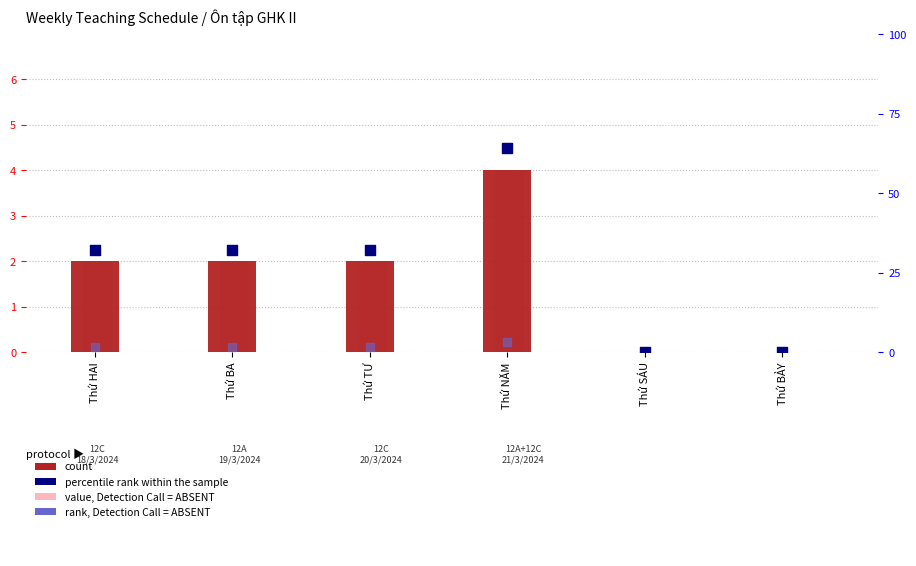

What is the total value across all series at Thứ HAI?

37.5